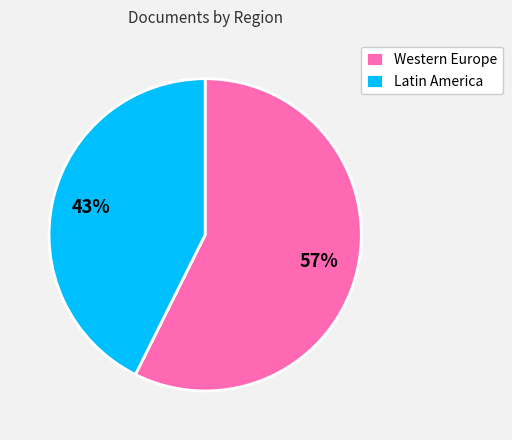

Between Western Europe and Latin America, which is larger?

Western Europe